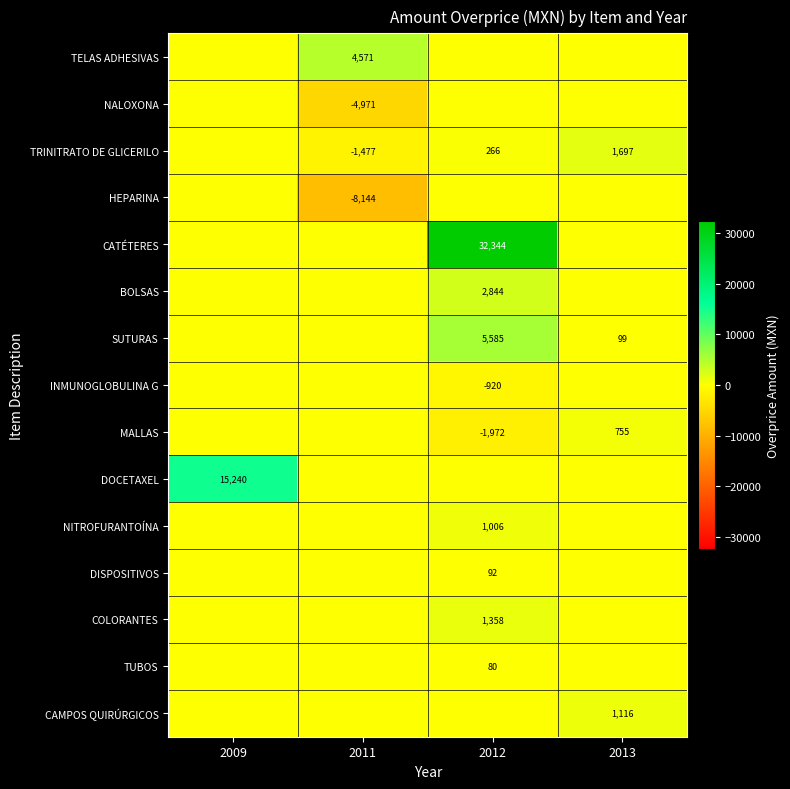

True or false: MALLAS has a value of 1098 at 2013.

False